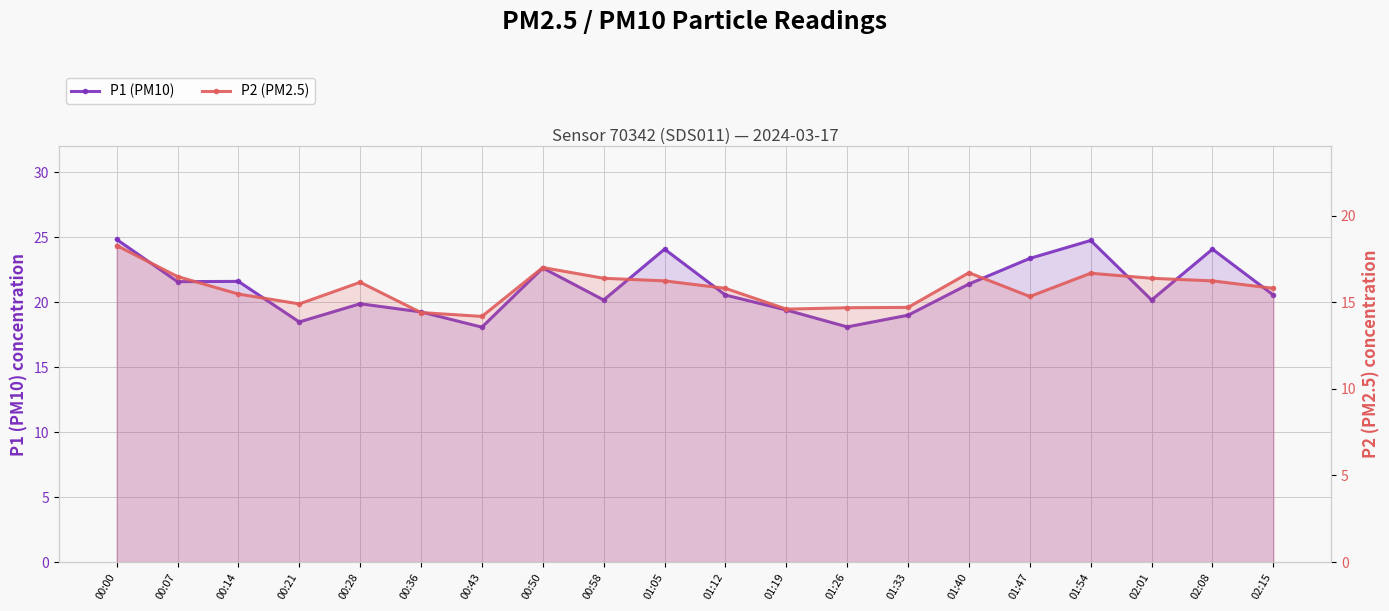

What is the value of the P2 (PM2.5) point at the 5th from the left?

16.1